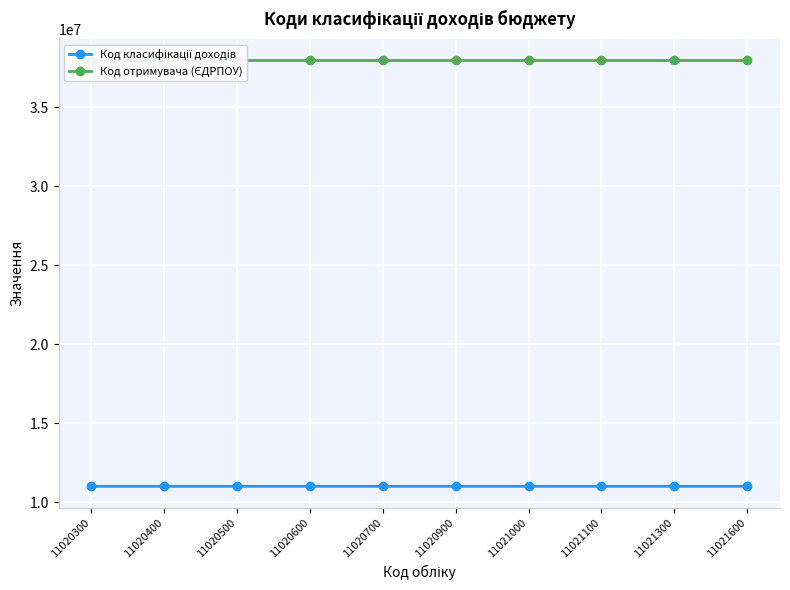

True or false: Код отримувача (ЄДРПОУ) and Код класифікації доходів intersect in this chart.

False